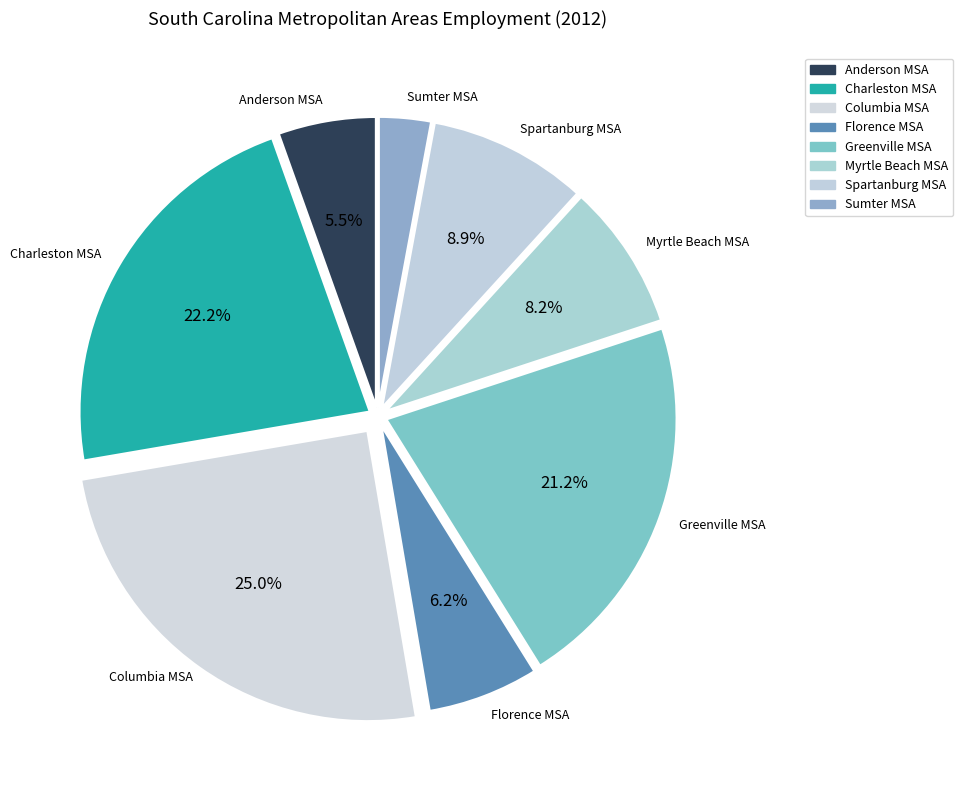

Rank the categories by value from lowest to highest.

Sumter MSA, Anderson MSA, Florence MSA, Myrtle Beach MSA, Spartanburg MSA, Greenville MSA, Charleston MSA, Columbia MSA